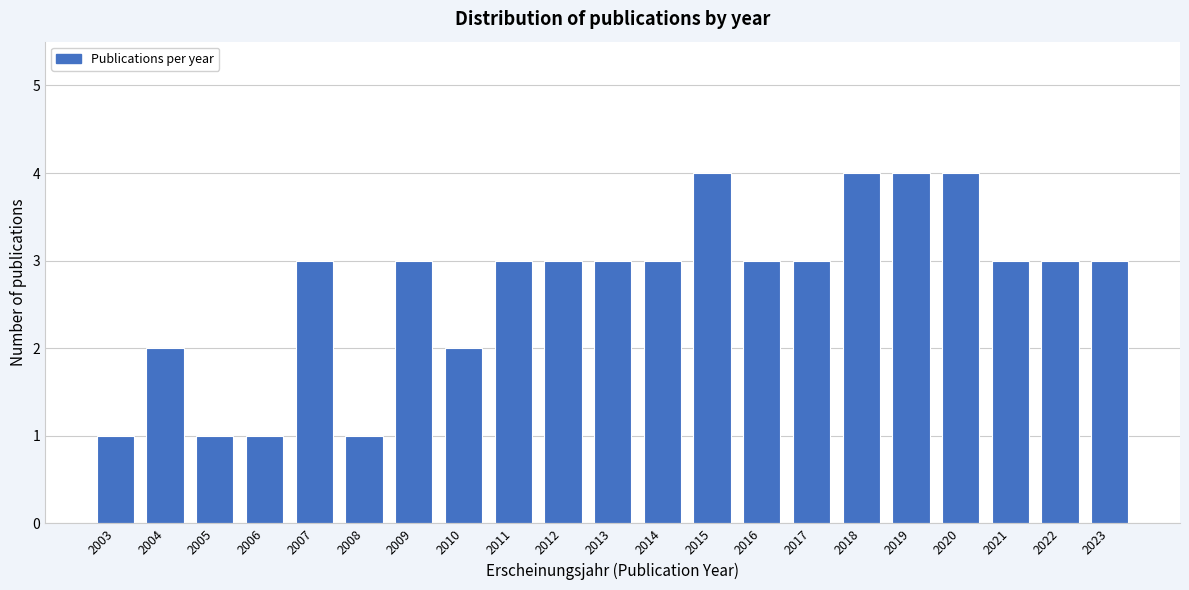

Reading left to right, list every bar in this chart as the range it spans on the x-axis followed by its height. The values are not printed on the chart, so give them approximately, as read against the axis.

2002.5 to 2003.5: 1
2003.5 to 2004.5: 2
2004.5 to 2005.5: 1
2005.5 to 2006.5: 1
2006.5 to 2007.5: 3
2007.5 to 2008.5: 1
2008.5 to 2009.5: 3
2009.5 to 2010.5: 2
2010.5 to 2011.5: 3
2011.5 to 2012.5: 3
2012.5 to 2013.5: 3
2013.5 to 2014.5: 3
2014.5 to 2015.5: 4
2015.5 to 2016.5: 3
2016.5 to 2017.5: 3
2017.5 to 2018.5: 4
2018.5 to 2019.5: 4
2019.5 to 2020.5: 4
2020.5 to 2021.5: 3
2021.5 to 2022.5: 3
2022.5 to 2023.5: 3